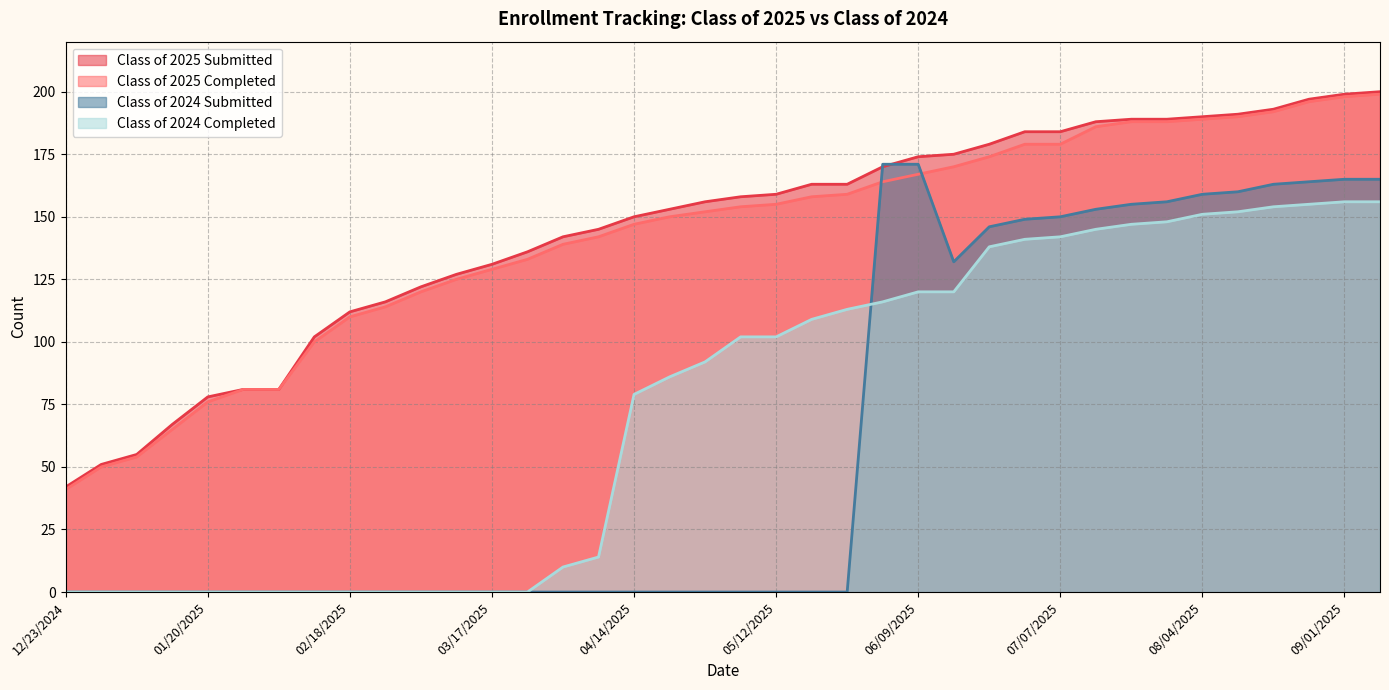

How many positive values does the Class of 2024 Submitted series have?

15